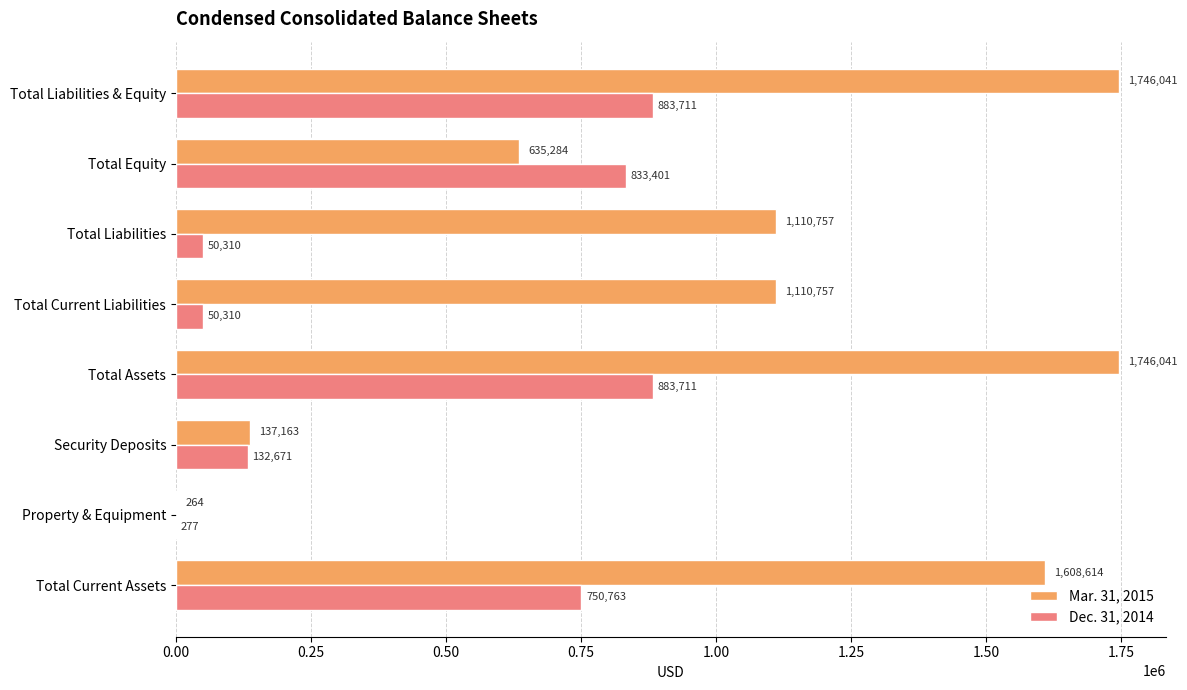

Which series has the largest total across all categories?

Mar. 31, 2015